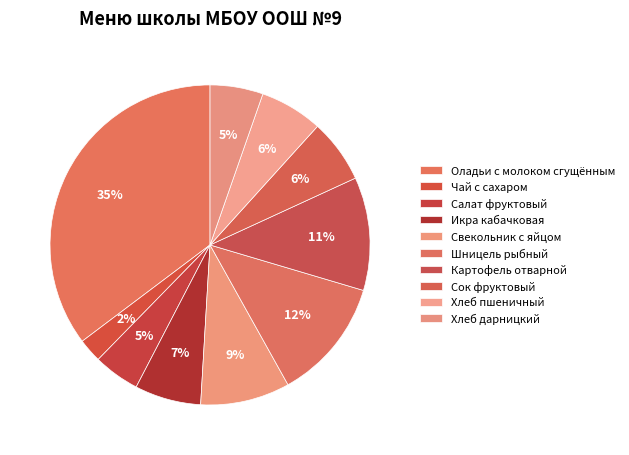

Combined, do Хлеб дарницкий and Хлеб пшеничный account for over 50%?

No